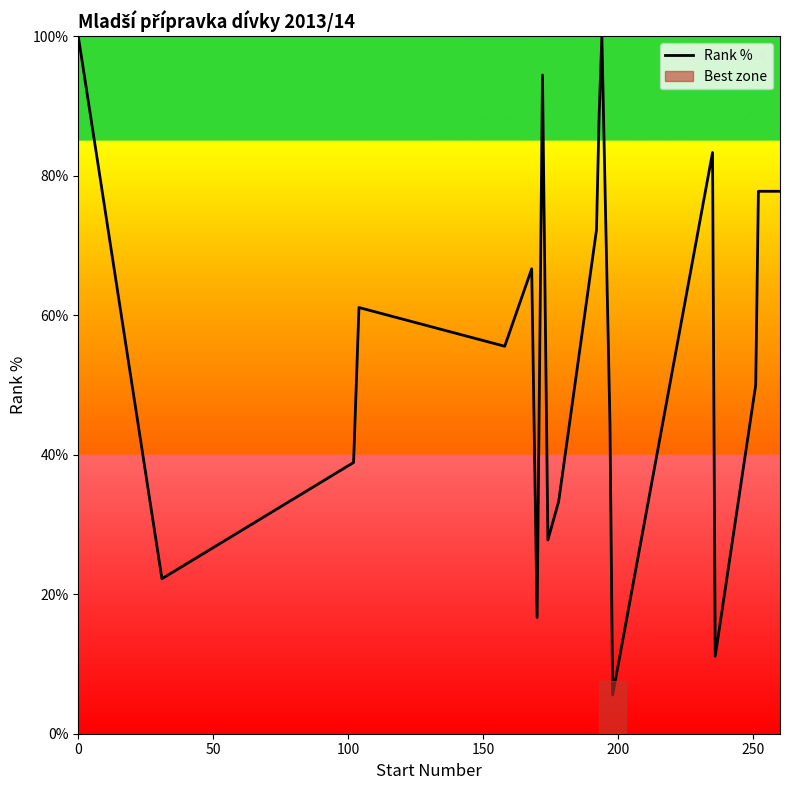

What is the greatest value displayed?

100.0